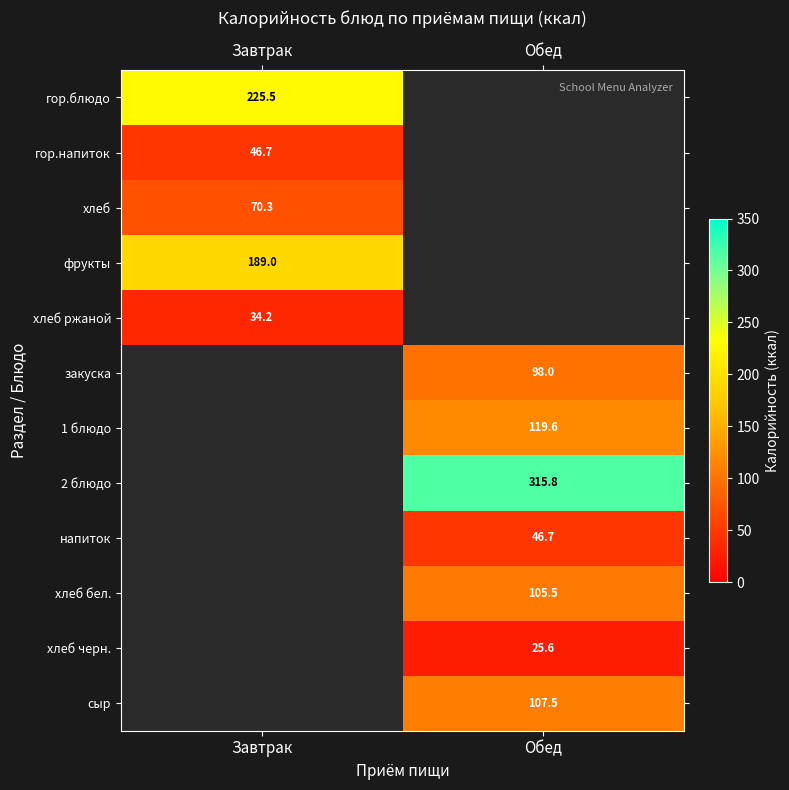

Count the number of data series in this chart.

12